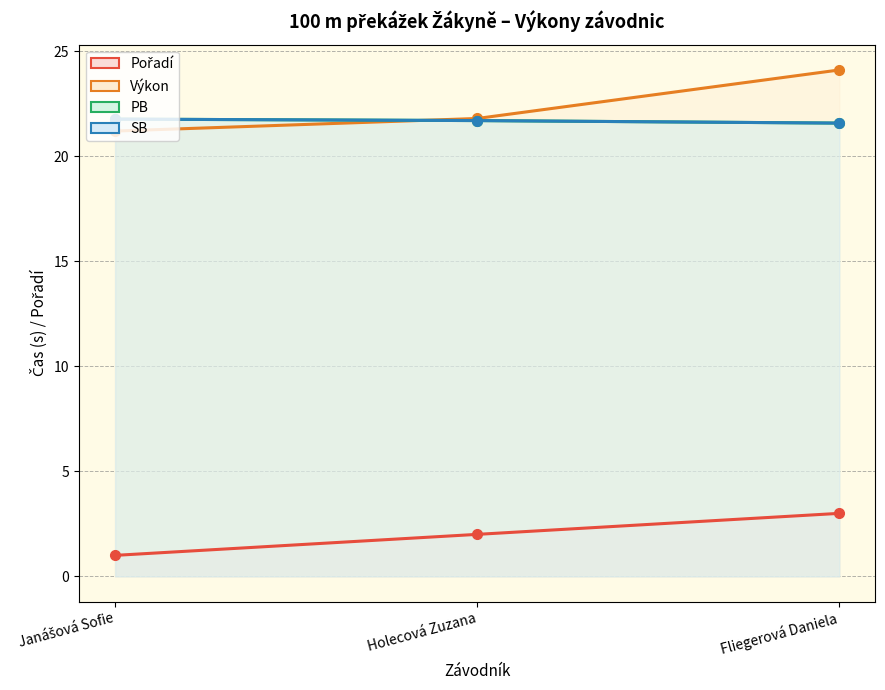

At Holecová Zuzana, list the series in order from smallest to largest.

Pořadí, PB, SB, Výkon